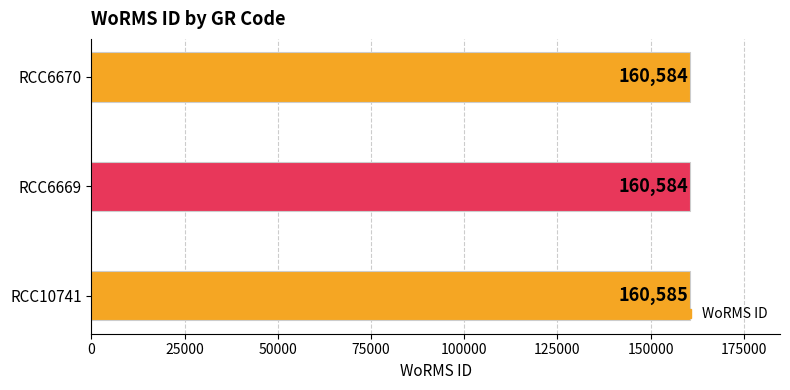

Reading bottom to top, what are all the values shown in this chart?

RCC10741=160585	RCC6669=160584	RCC6670=160584